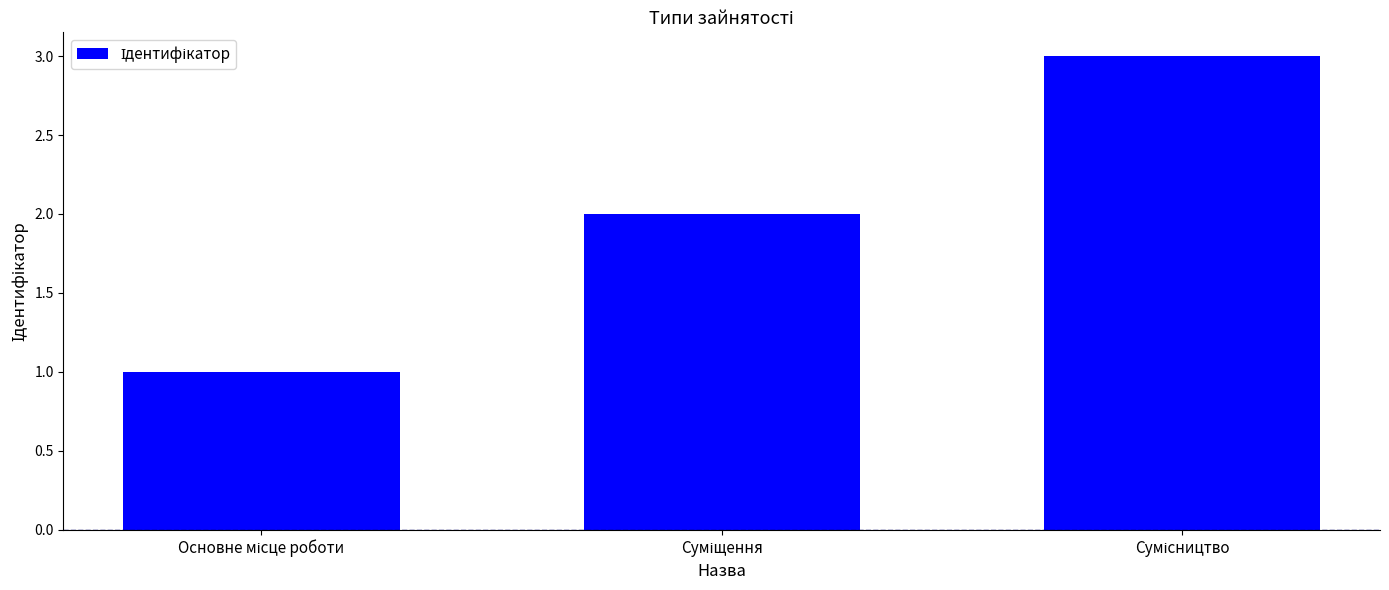

What is the sum of all values?

6